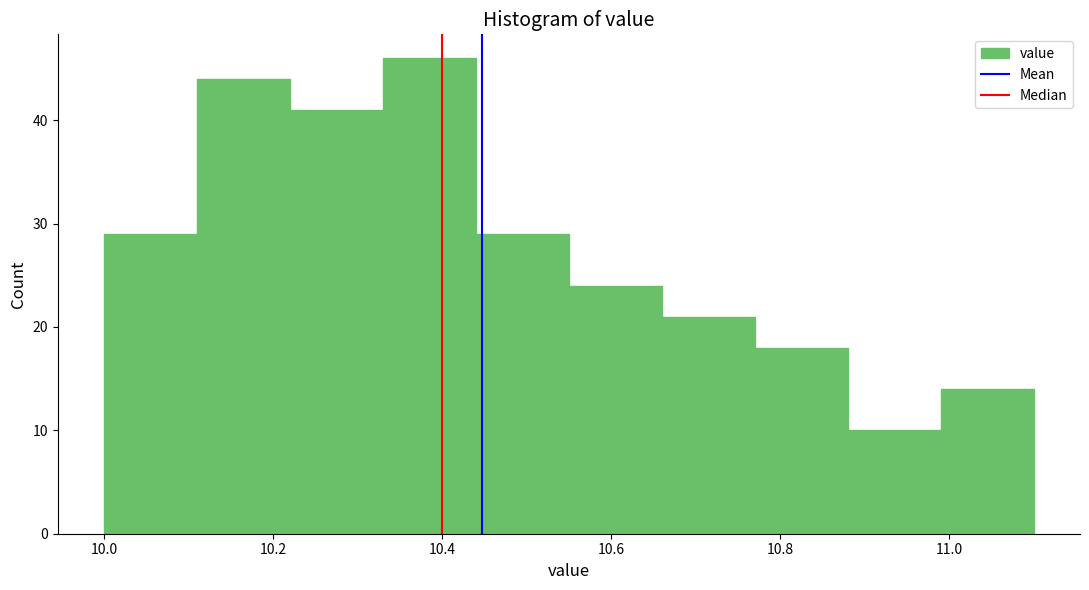

Reading left to right, list every bar in this chart as the range it spans on the x-axis followed by its height. Neither the bar edges nor the heights are printed on the chart, so give them approximately, as read against the axes.

10.00 to 10.11: 29
10.11 to 10.22: 44
10.22 to 10.33: 41
10.33 to 10.44: 46
10.44 to 10.55: 29
10.55 to 10.66: 24
10.66 to 10.77: 21
10.77 to 10.88: 18
10.88 to 10.99: 10
10.99 to 11.10: 14